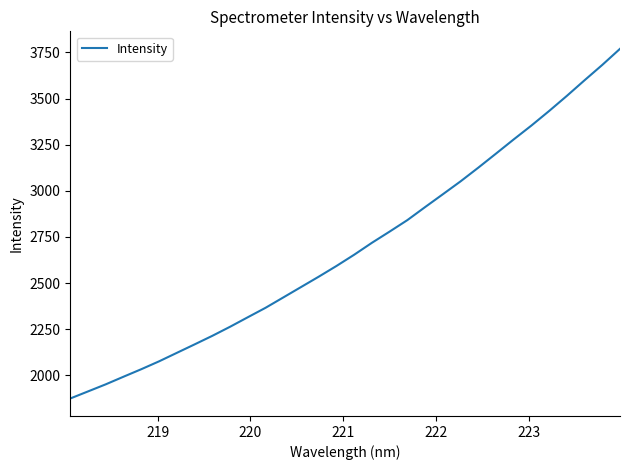

Is this an area chart (filled region under the line)?

No